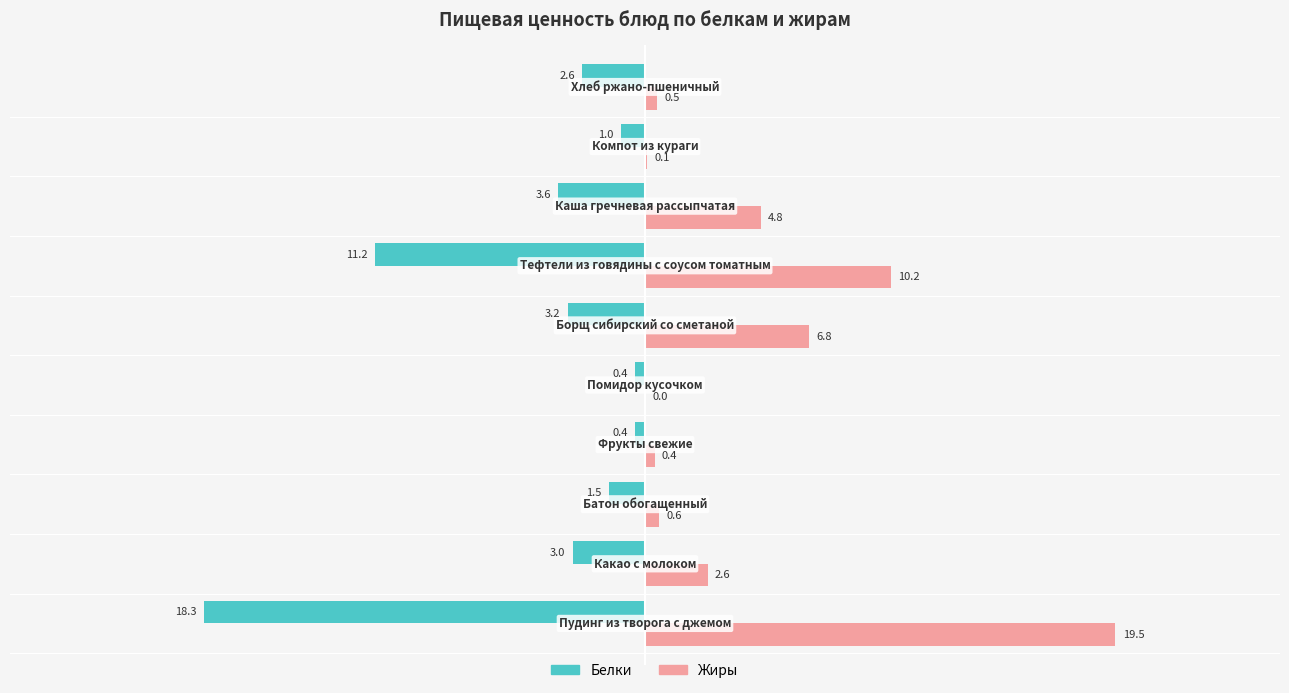

How many data points does each series have?

10